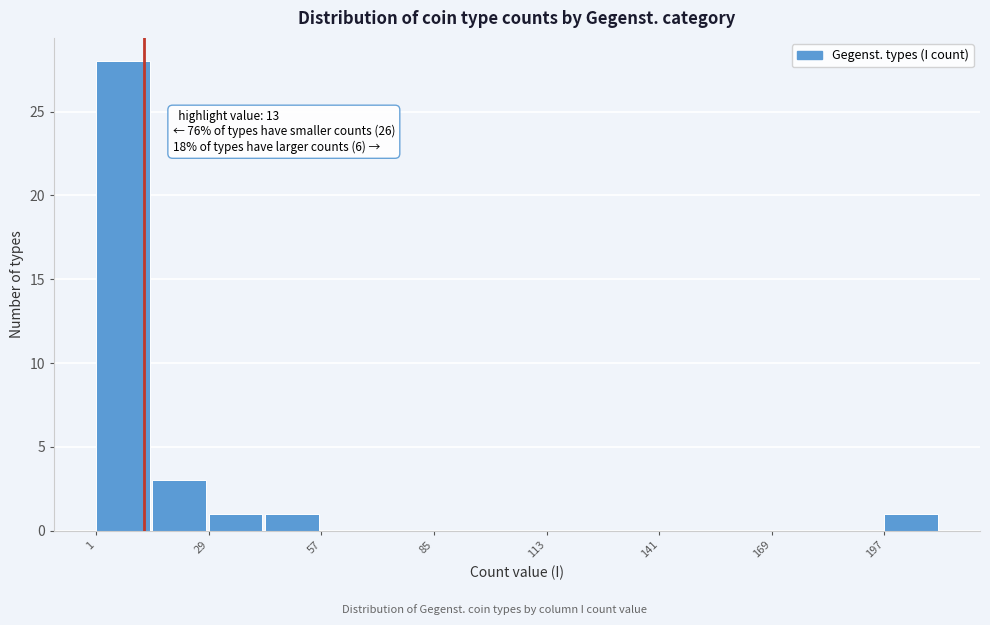

Around what value on the x-axis is the tallest bar? Give the approximate position of its centre, as read against the axis.

10